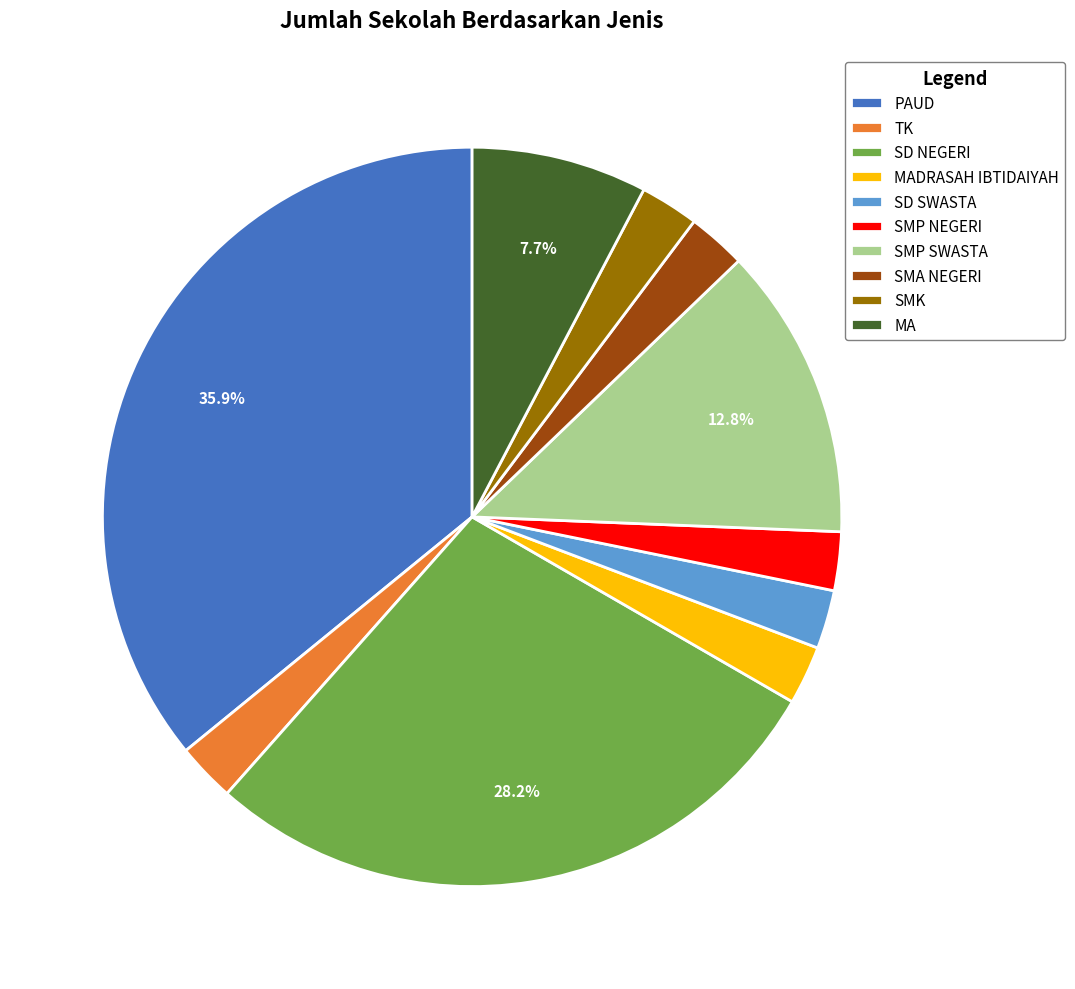

Does any single category account for the majority?

No